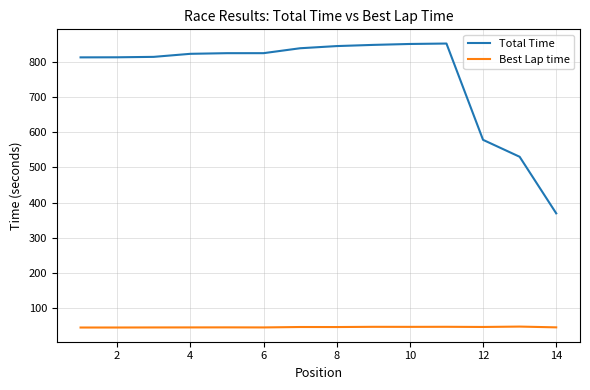

True or false: Best Lap time and Total Time cross at least once.

False